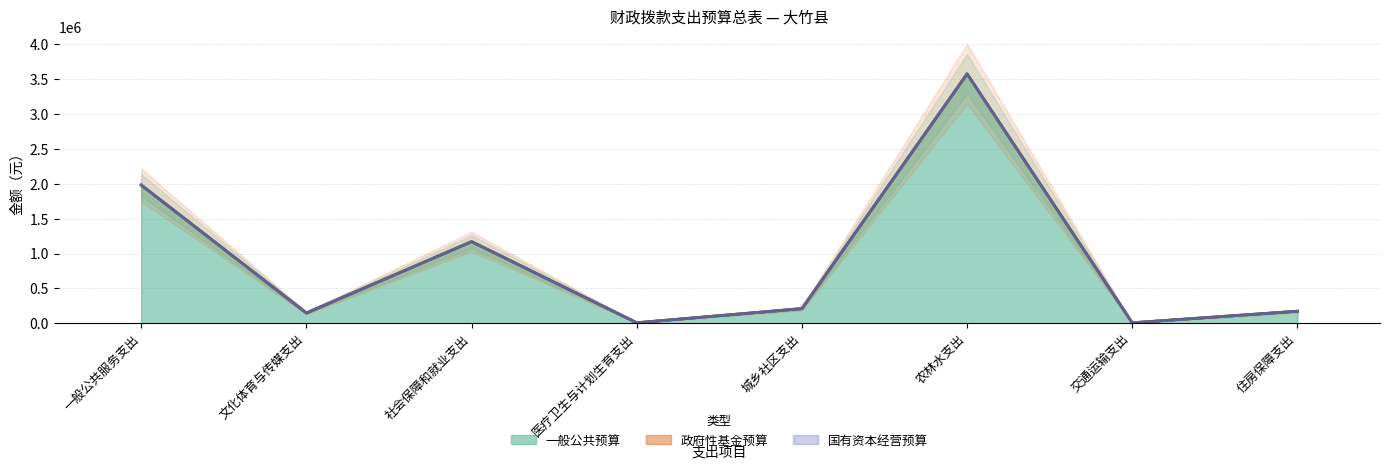

True or false: 国有资本经营预算 and 一般公共预算 intersect in this chart.

False